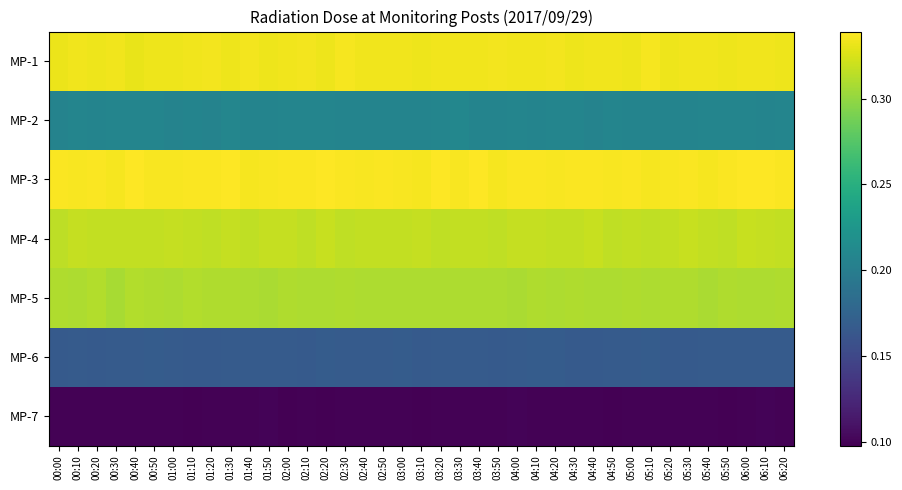

Which category has the lowest value across all series?

01:10